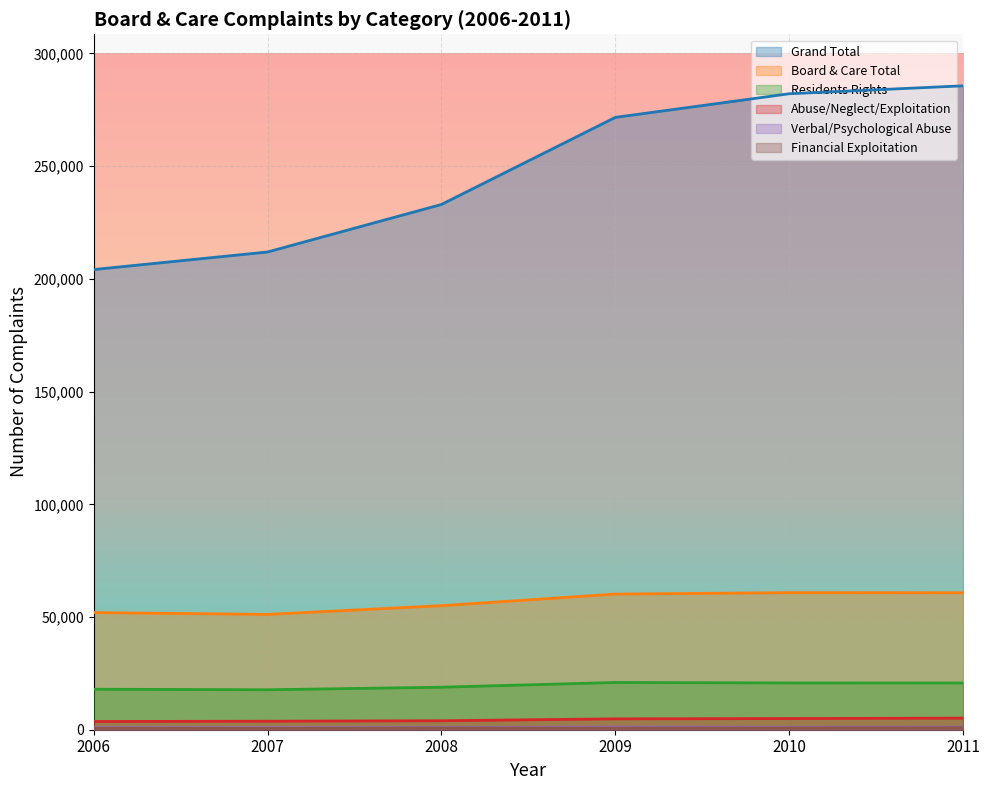

List the series in order of their peak value, lowest first.

Financial Exploitation, Verbal/Psychological Abuse, Abuse/Neglect/Exploitation, Residents Rights, Board & Care Total, Grand Total